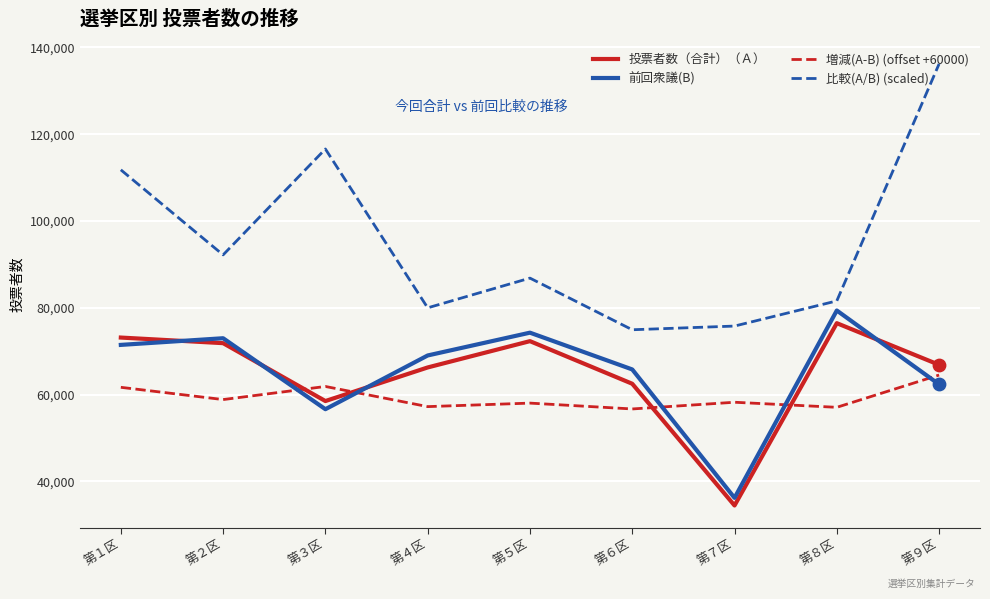

Which series changed the most between 第３区 and 第５区?

比較(A/B) (scaled)